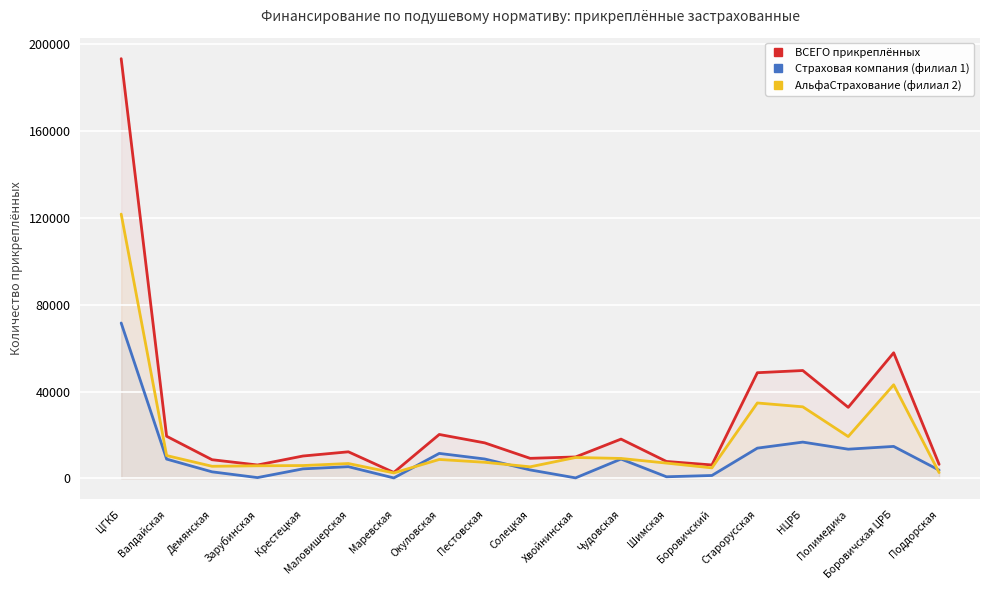

How many interior local peaks does the ВСЕГО прикреплённых series have?

5